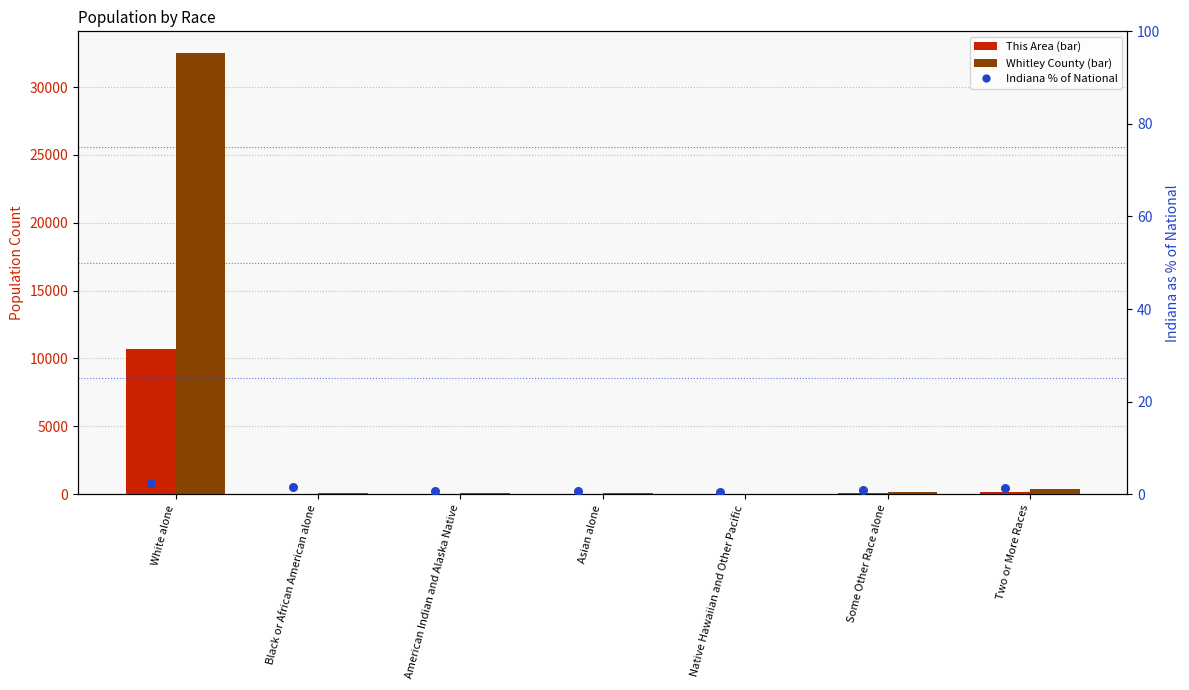

What is the total value across all series at American Indian and Alaska Native?

121.6